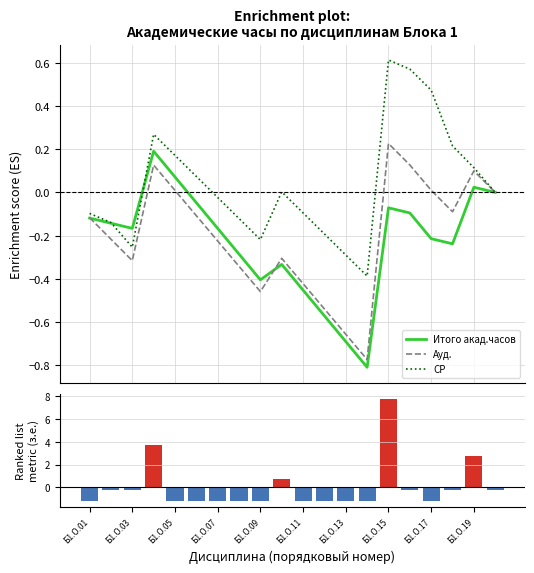

What are all the series names shown in the legend?

Итого акад.часов, Ауд., СР, з.е. (центрированные)